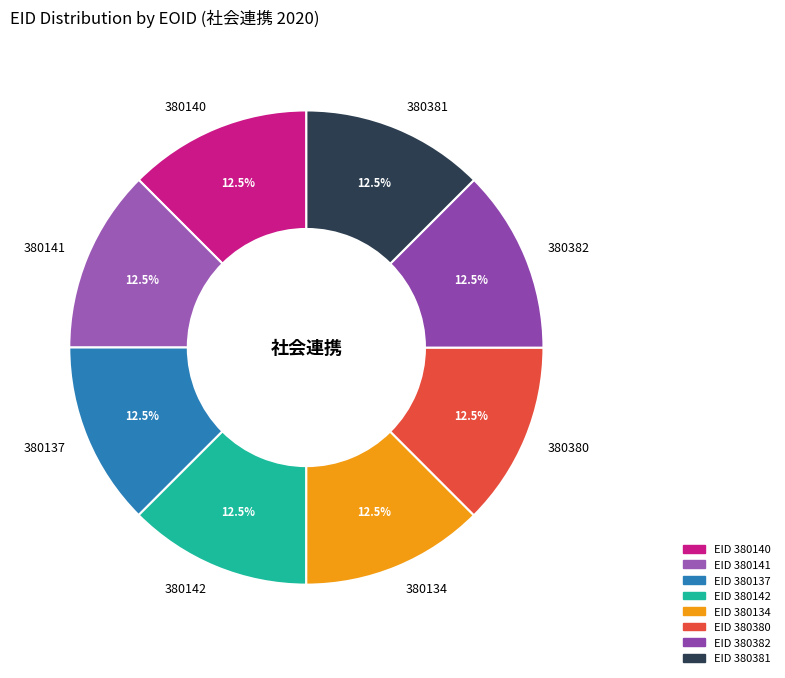

What is the ratio of the value at 380380 to the value at 380141?

1.0